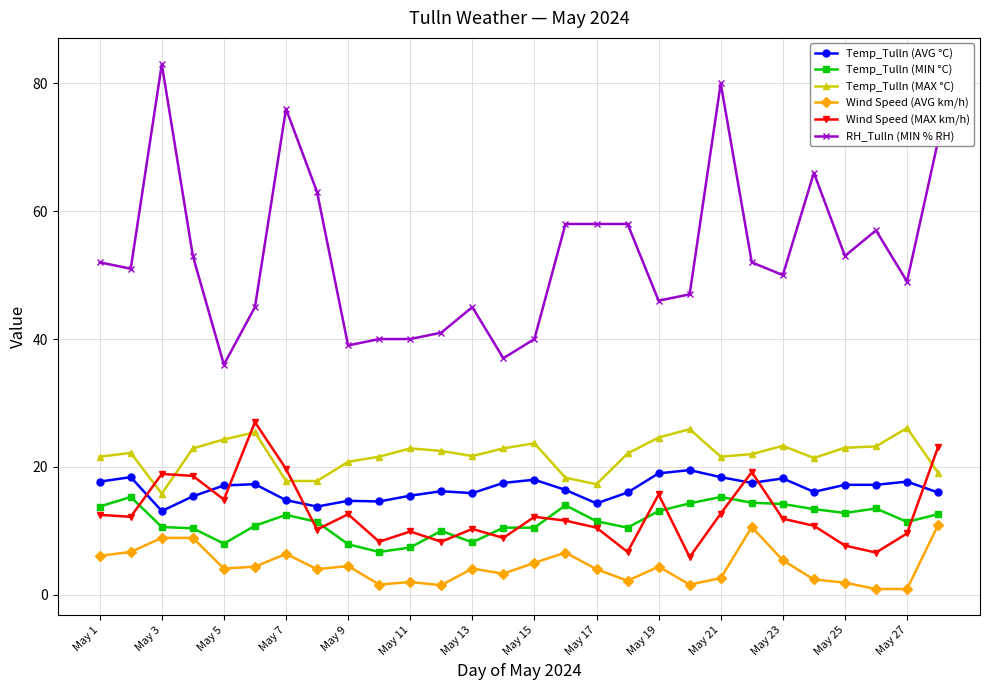

What is the highest value of the Wind Speed (MAX km/h) series?

27.0